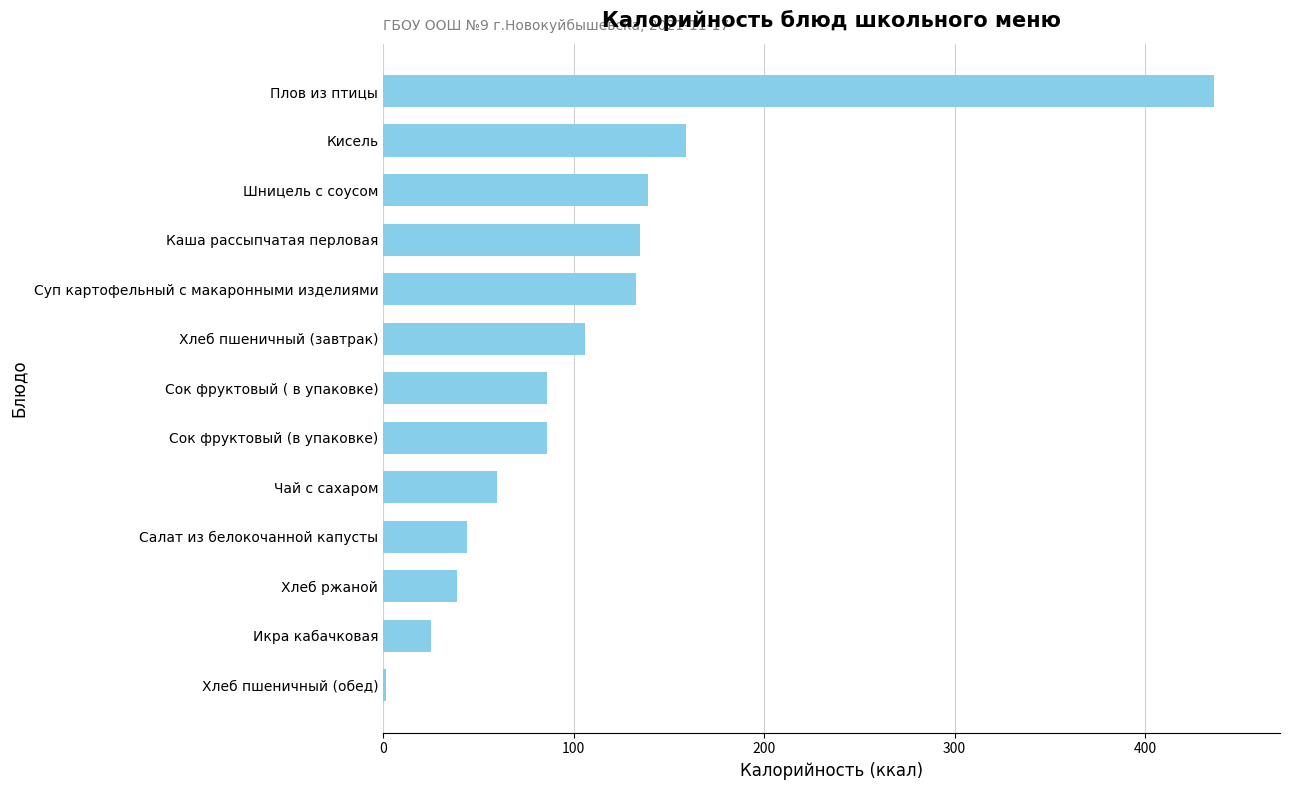

What is the difference between the second highest and minimum values?

157.4